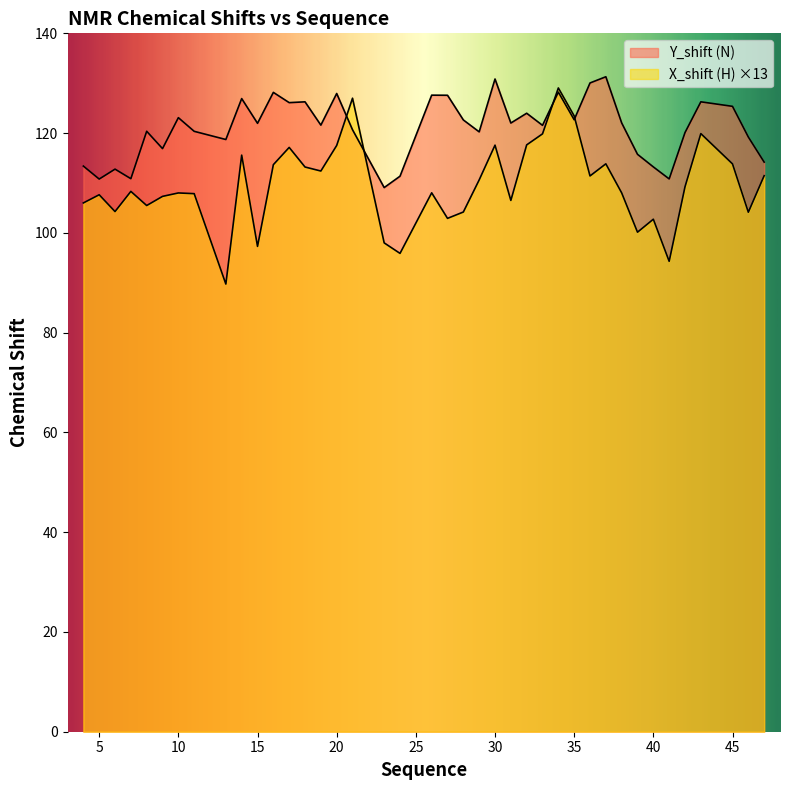

What is the greatest value displayed?

131.3